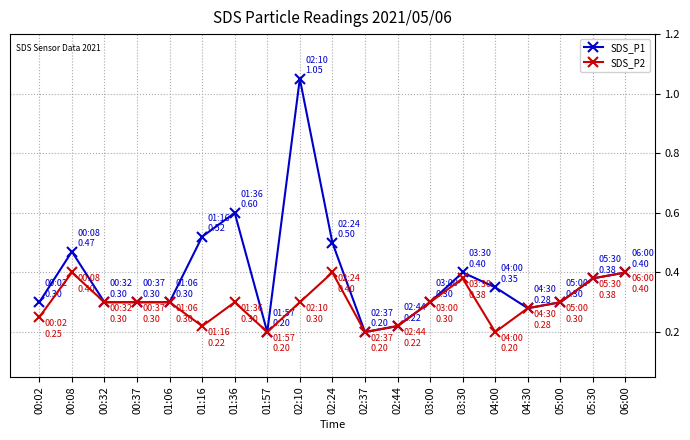

Rank the series by their average value, from highest to lowest.

SDS_P1, SDS_P2